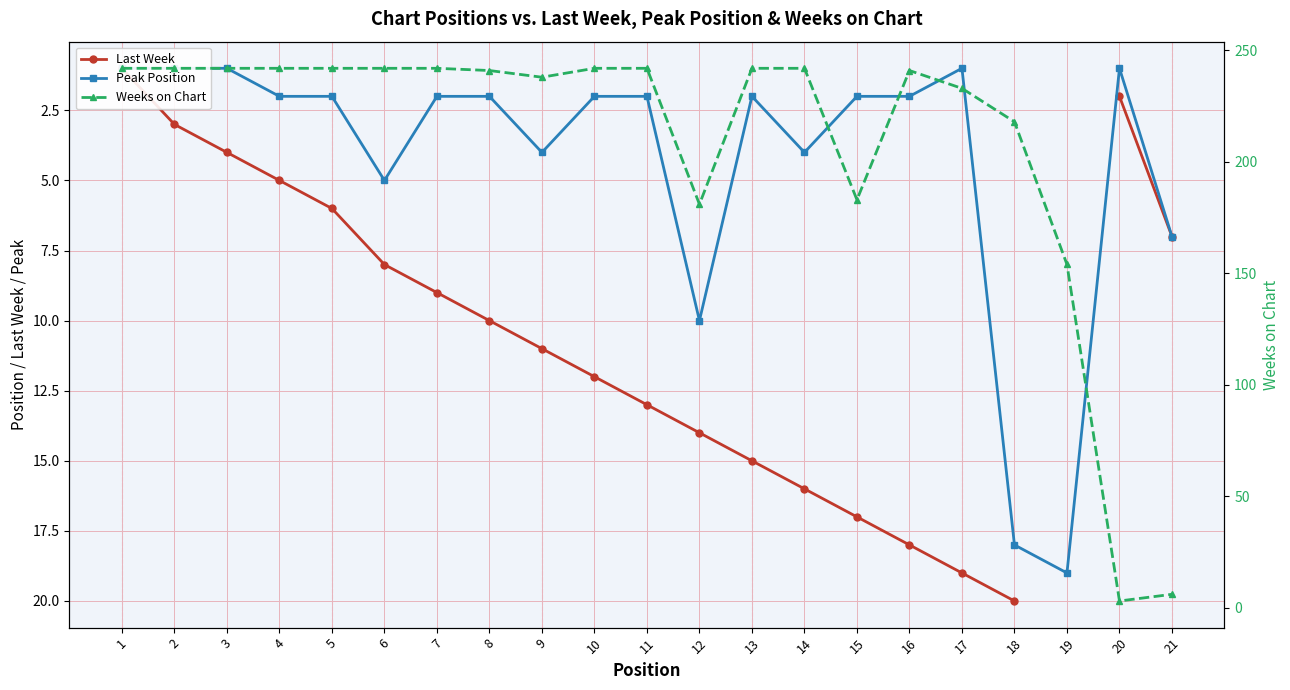

True or false: Last Week and Peak Position cross at least once.

False